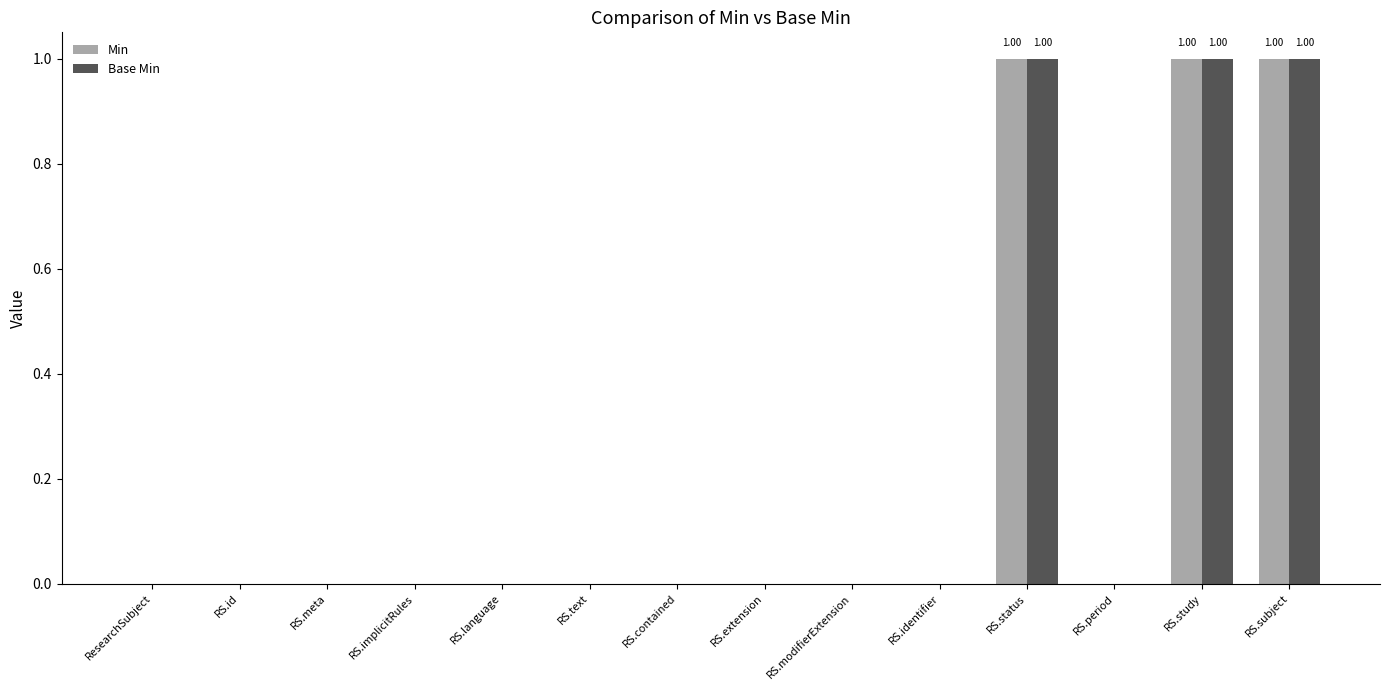

How many groups of bars are there?

14